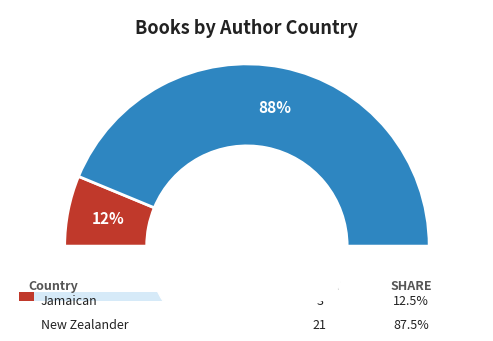

What percentage is the New Zealander slice, to the nearest percent?

88%